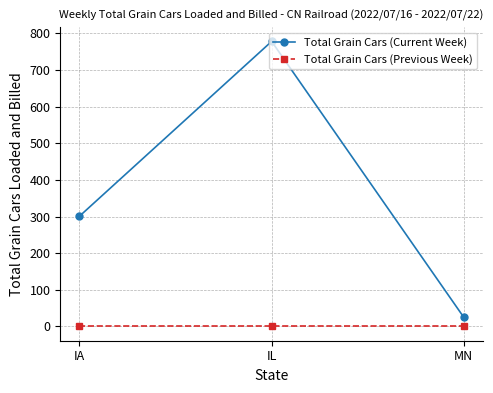

Which series has the largest total across all categories?

Total Grain Cars (Current Week)